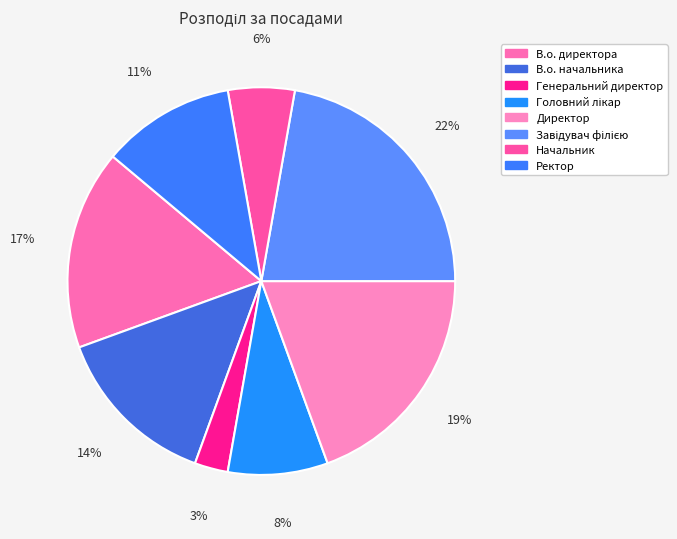

To the nearest percent, what is the average slice percentage?

12%